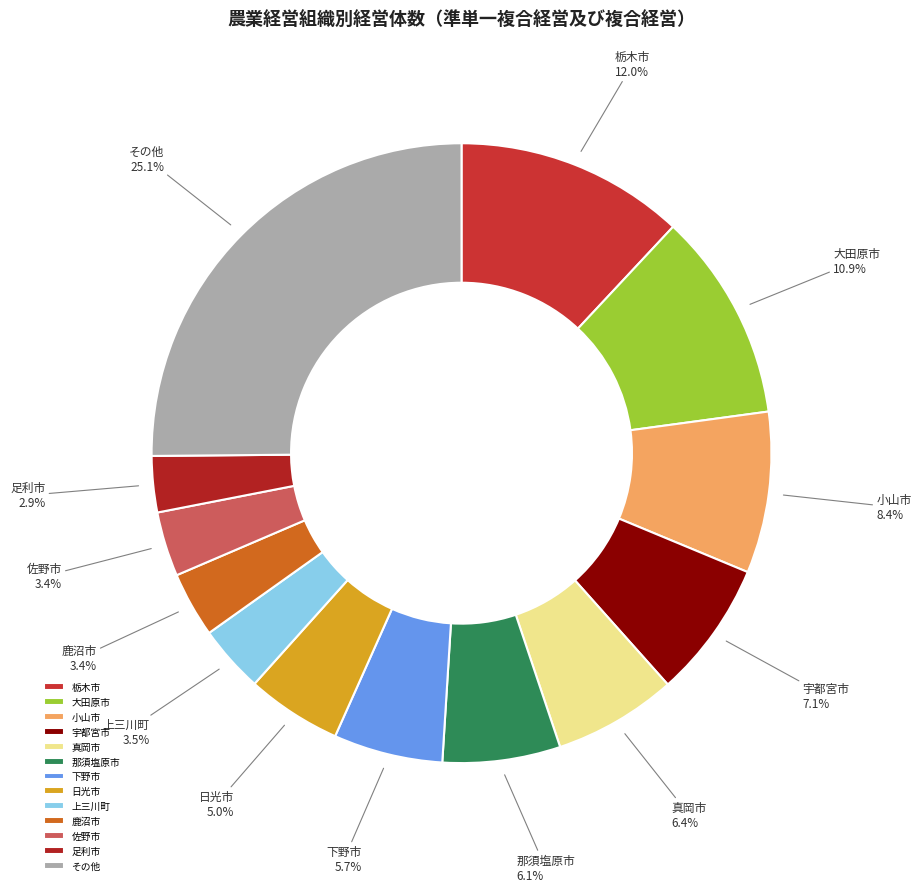

To the nearest percent, what is the average slice percentage?

8%